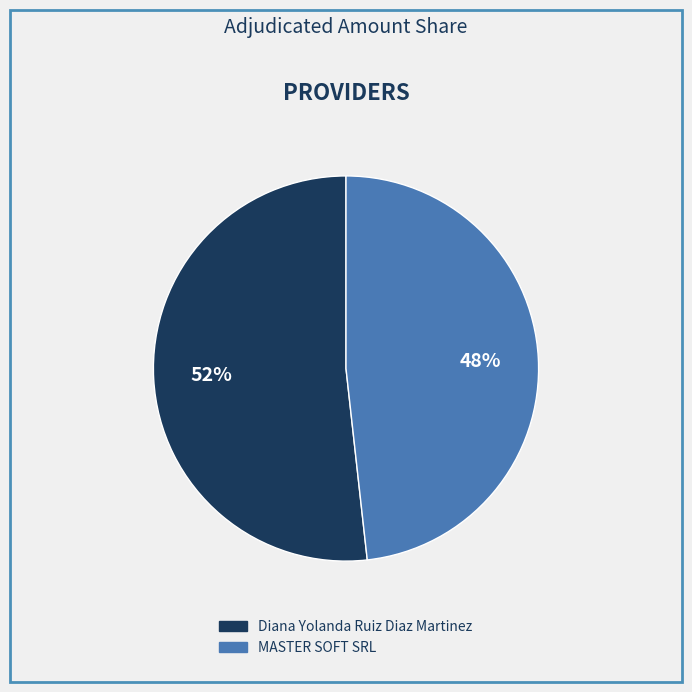

Does any single category account for the majority?

Yes